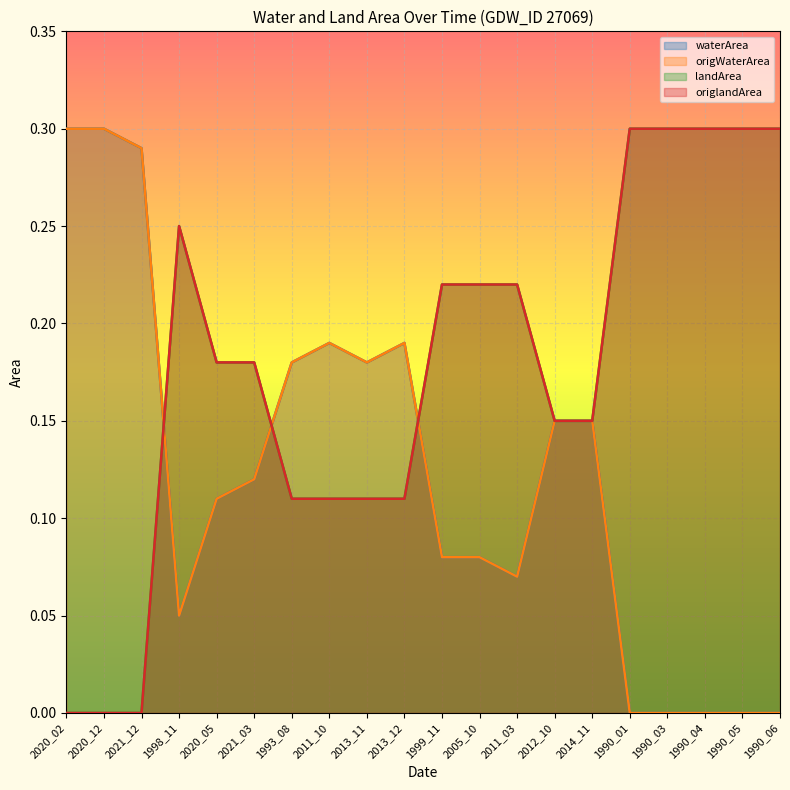

At which label is origWaterArea closest to 0?

1990_01